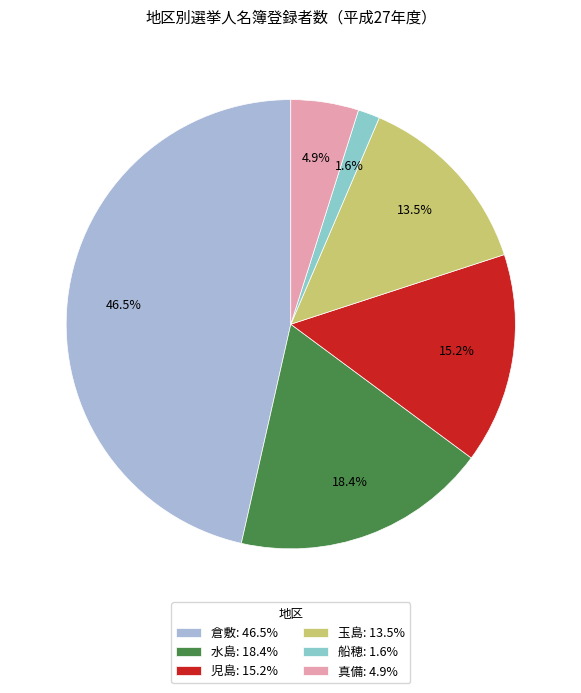

Is 倉敷 the majority of the pie?

No